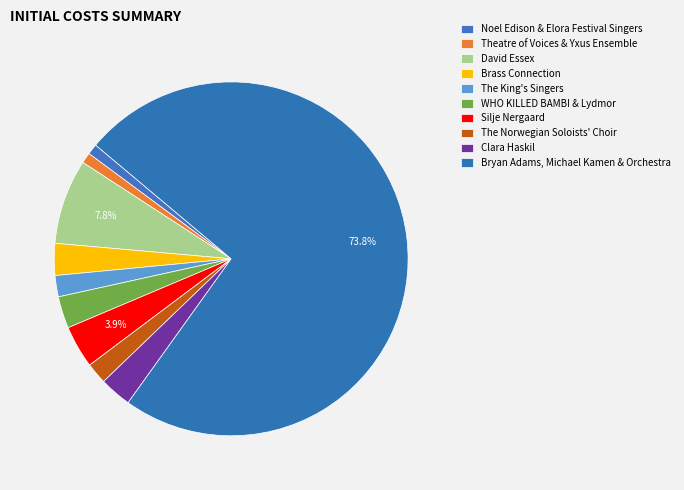

How many segments does this pie chart have?

10